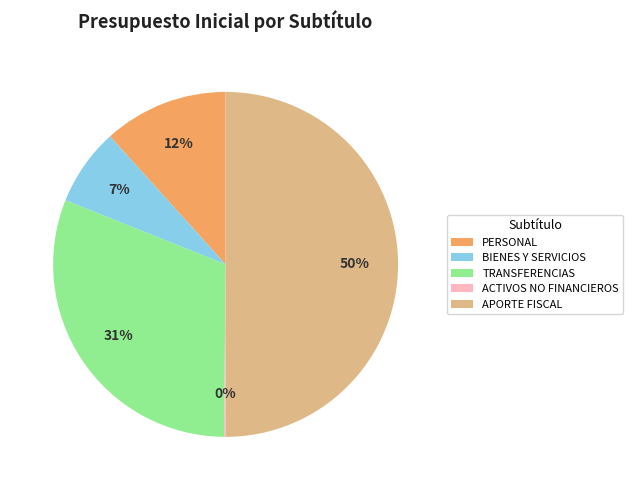

To the nearest percent, what is the average slice percentage?

20%